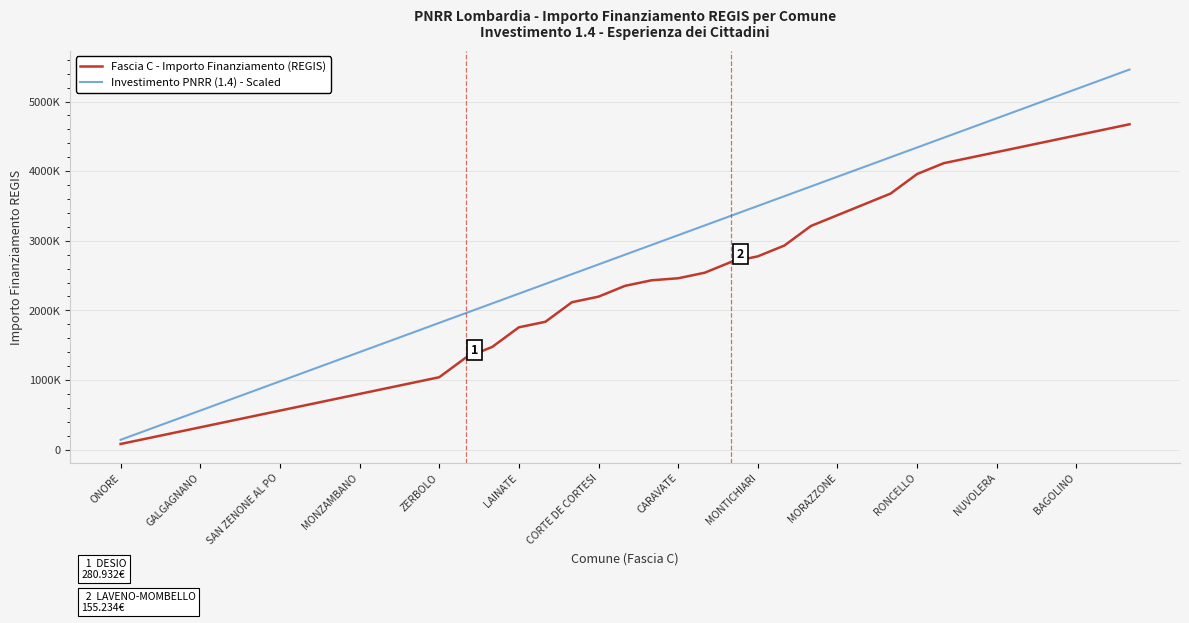

At which label does Investimento PNRR (1.4) - Scaled first exceed 2800000?

20